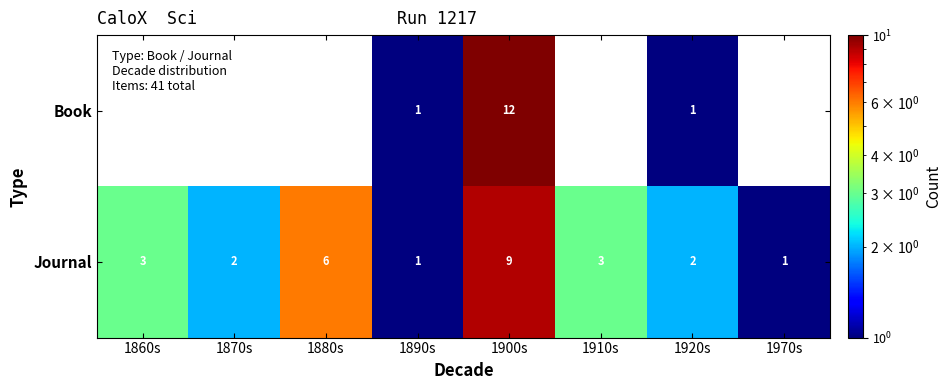

What is the difference between the highest and lowest values at 1900s?

3